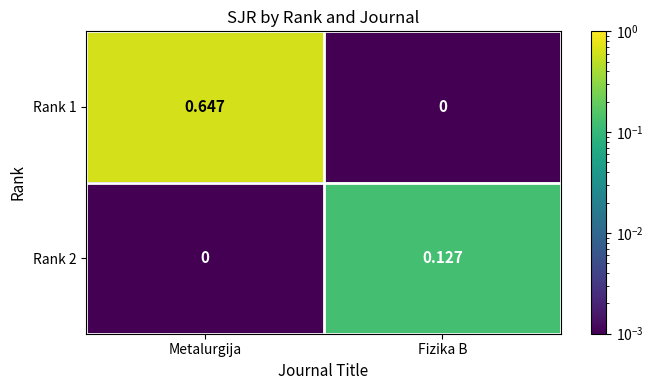

Which series changed the most between Metalurgija and Fizika B?

Rank 1